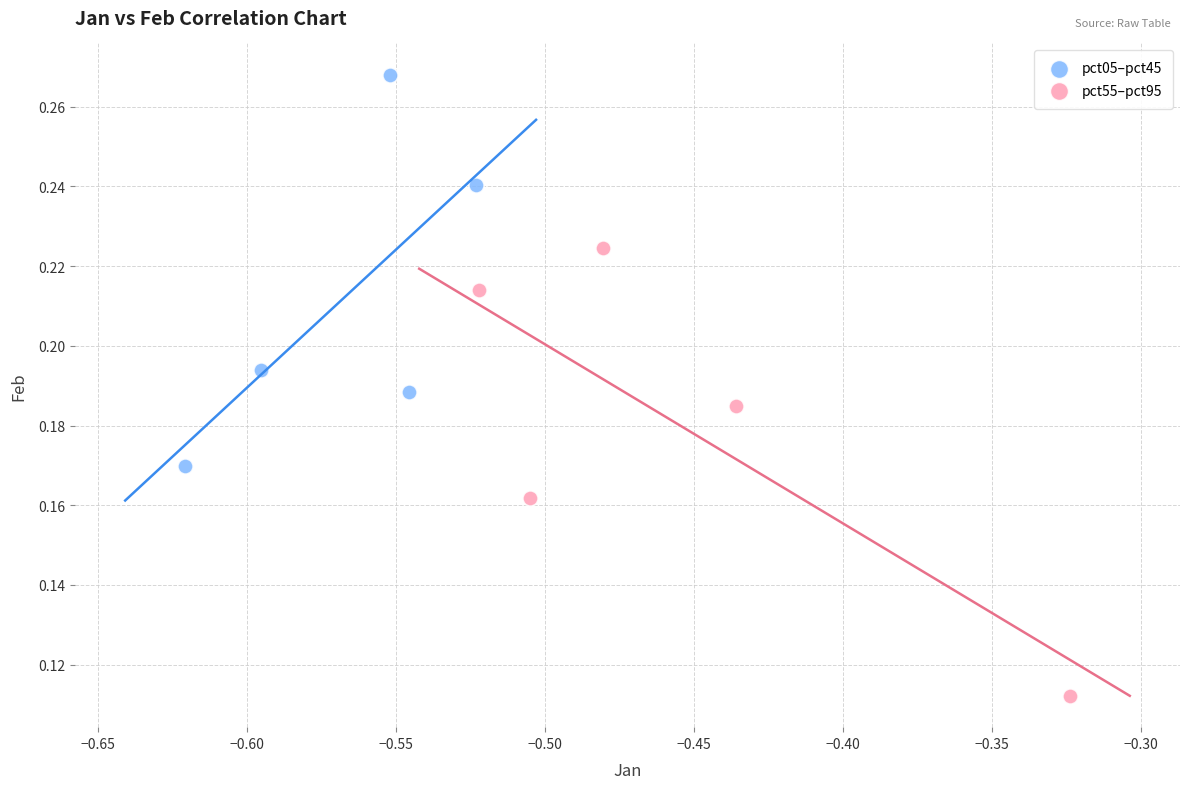

Which series contains the lowest Y value?

pct55–pct95